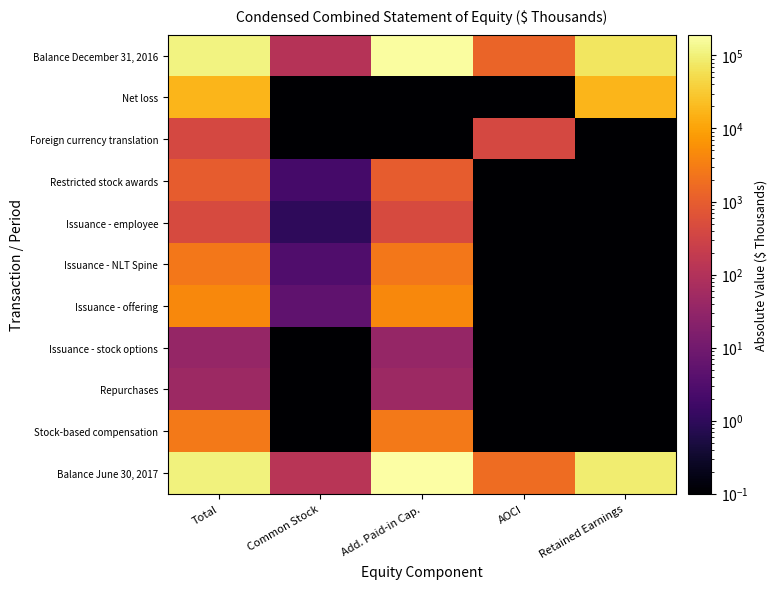

Rank the series at Add. Paid-in Cap. from lowest to highest value.

Net loss, Foreign currency translation, Issuance - stock options, Repurchases, Issuance - employee, Restricted stock awards, Issuance - NLT Spine, Stock-based compensation, Issuance - offering, Balance December 31, 2016, Balance June 30, 2017